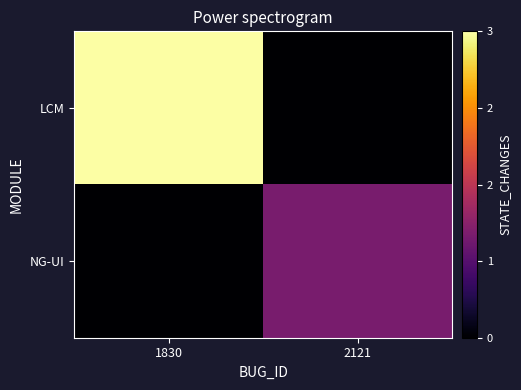

At which category does the chart reach its minimum across all series?

2121